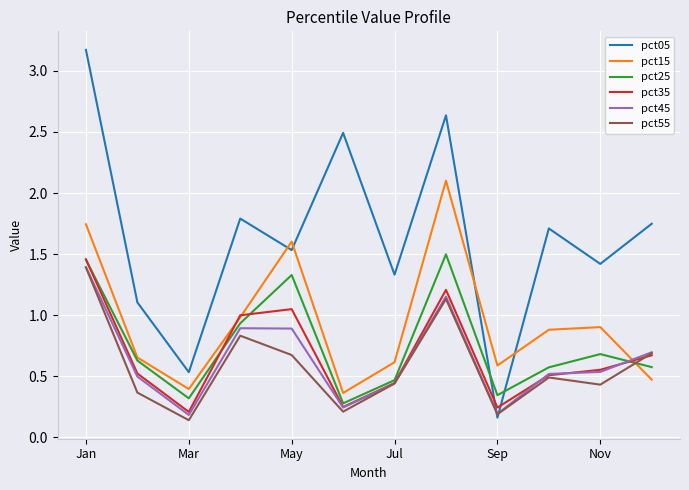

Does the chart have visible grid lines?

Yes